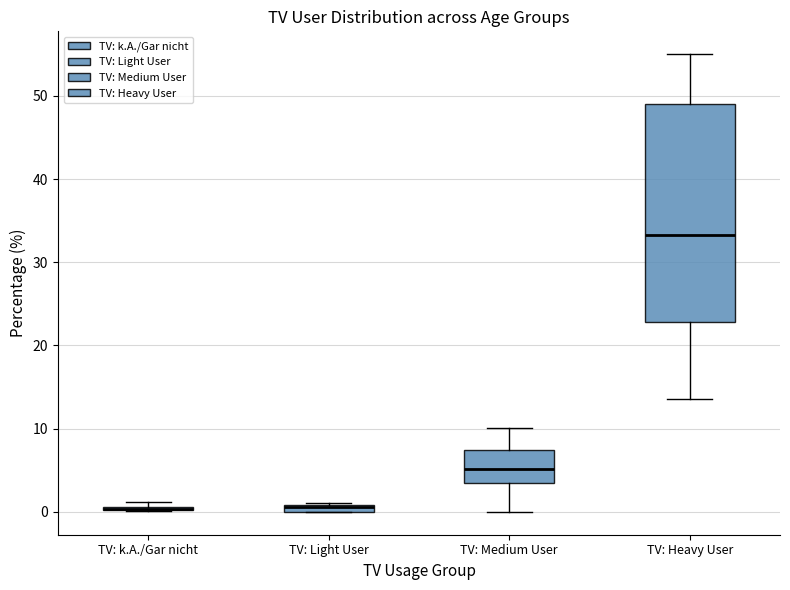

Comparing the boxes themselves (not the whiskers), which one is the tallest?

TV: Heavy User